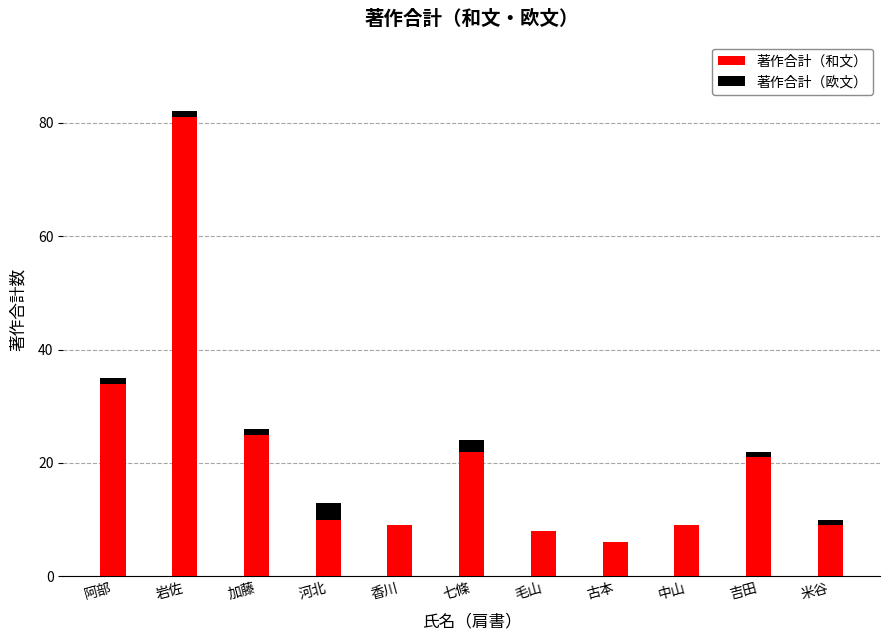

True or false: 著作合計（和文） has a value of 3 at 毛山.

False